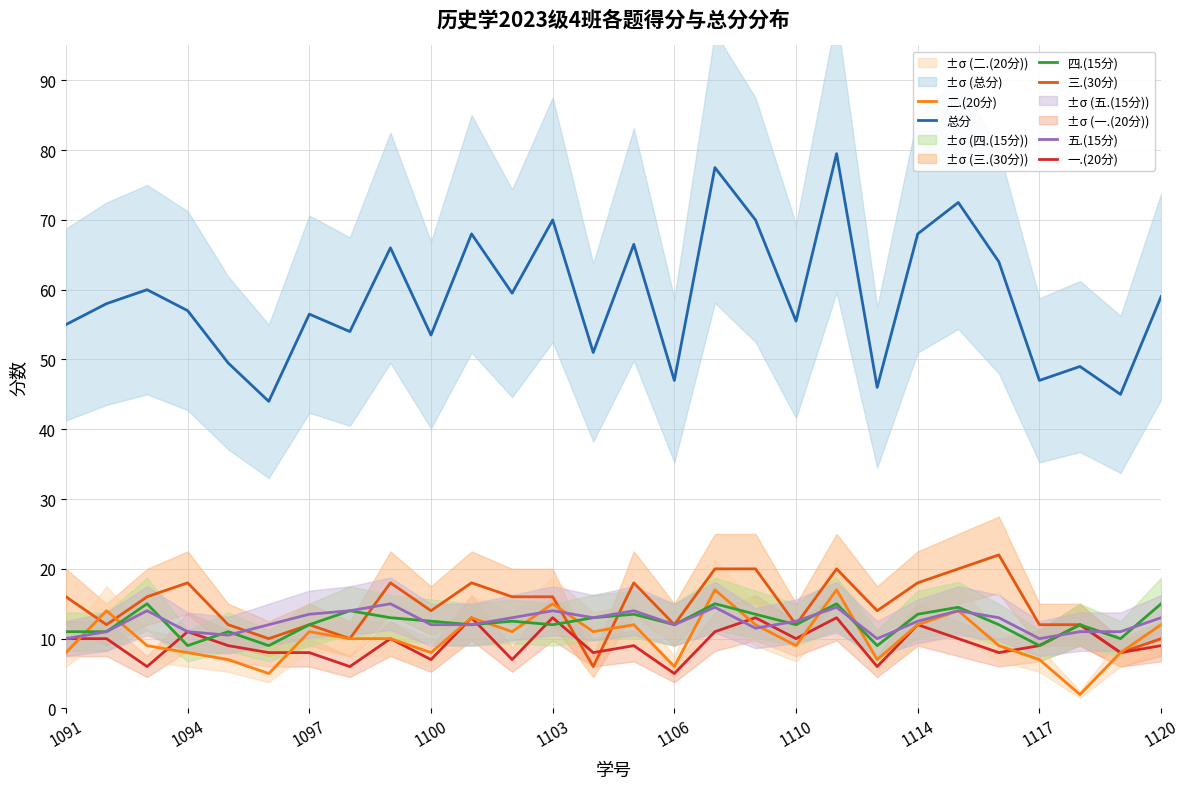

What is the value of the 四.(15分) point at the 7th from the left?

12.0